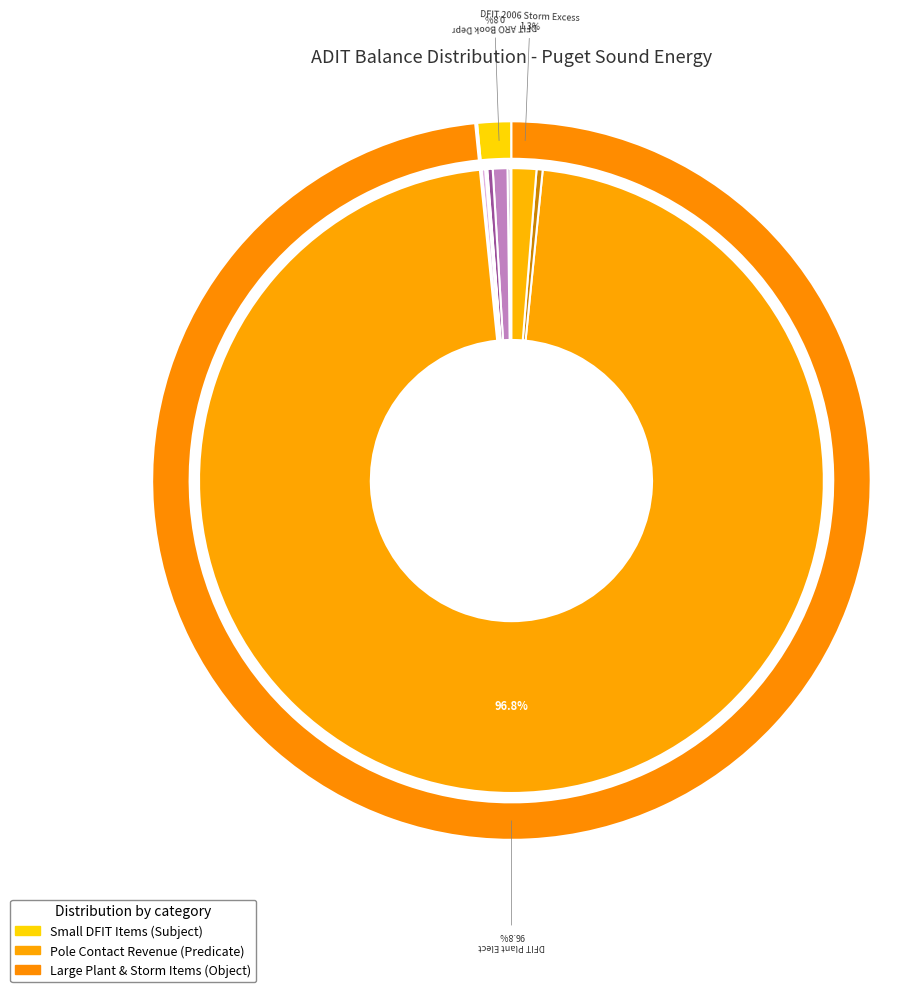

To the nearest percent, what is the difference between the largest and smallest slice percentages?

97%